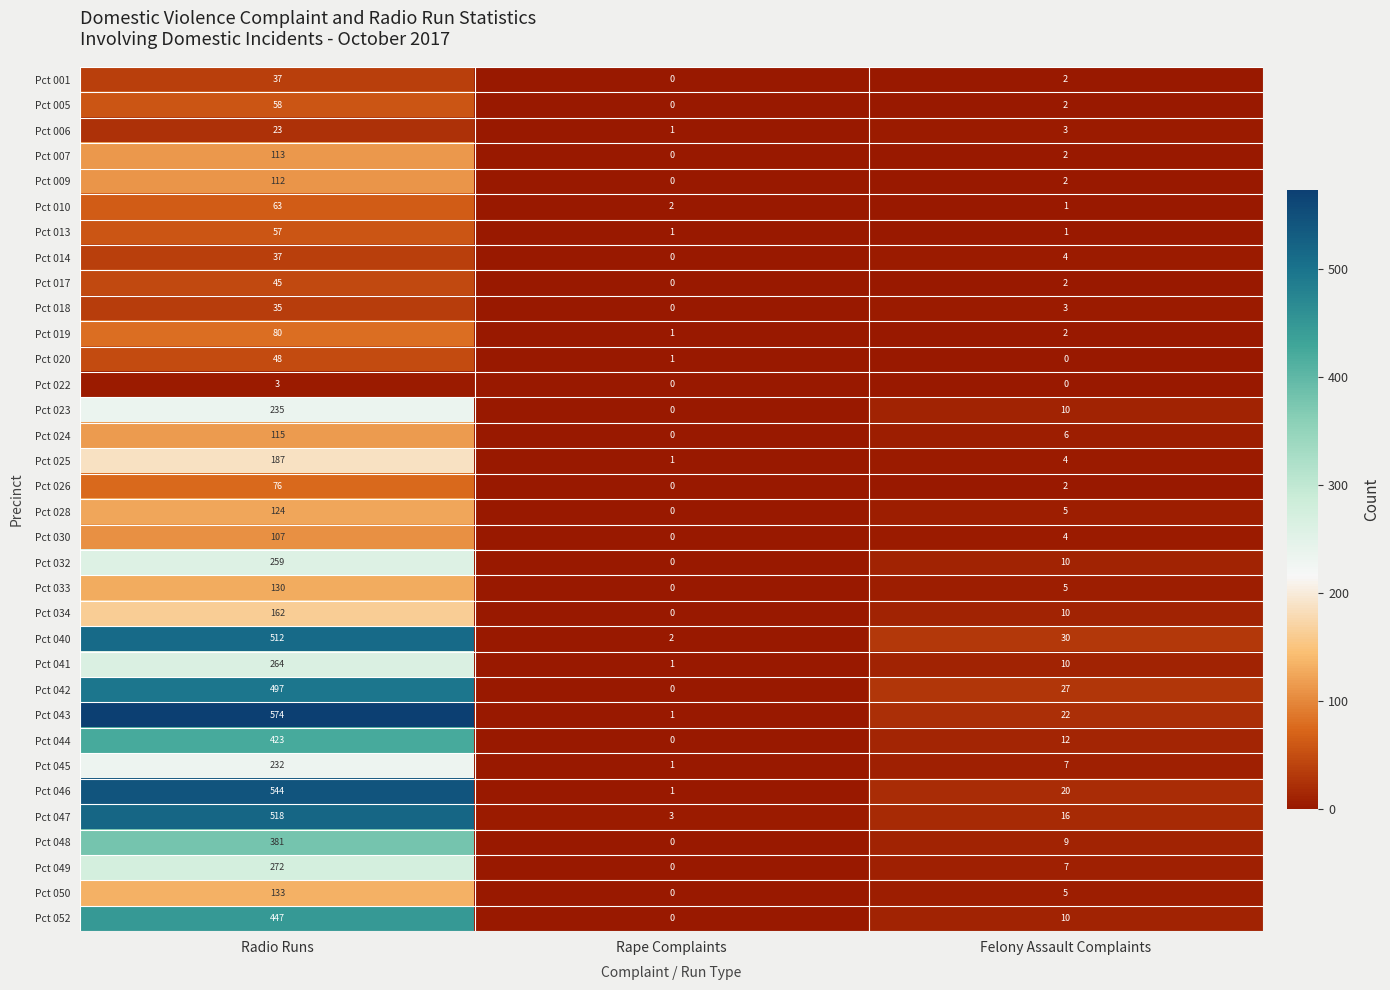

Is it true that Pct 043 equals 22 at Felony Assault Complaints?

True